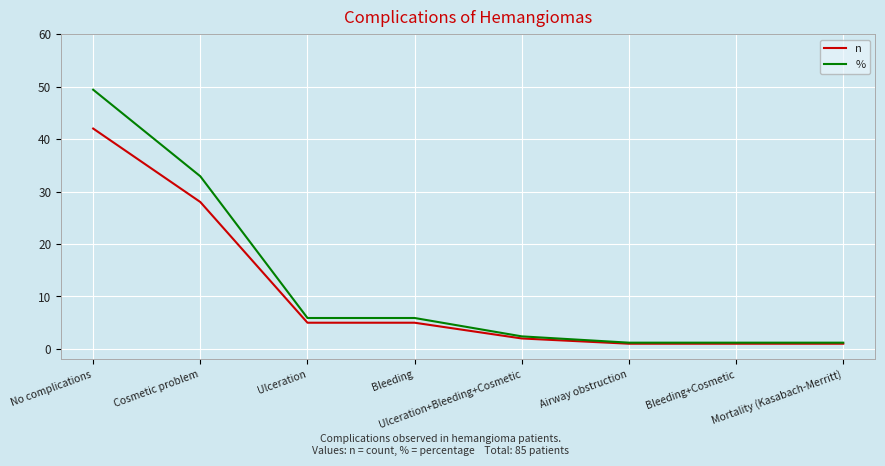

What position from the right is Cosmetic problem?

7